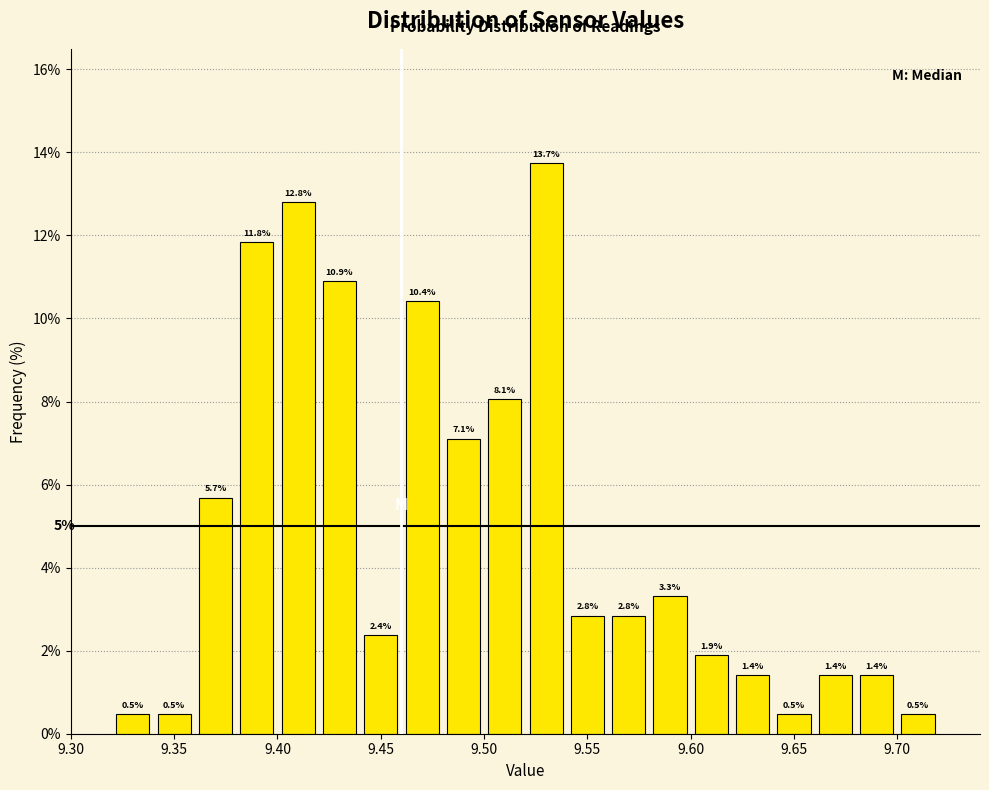

Which range on the x-axis has the tallest bar?

9.52 to 9.54